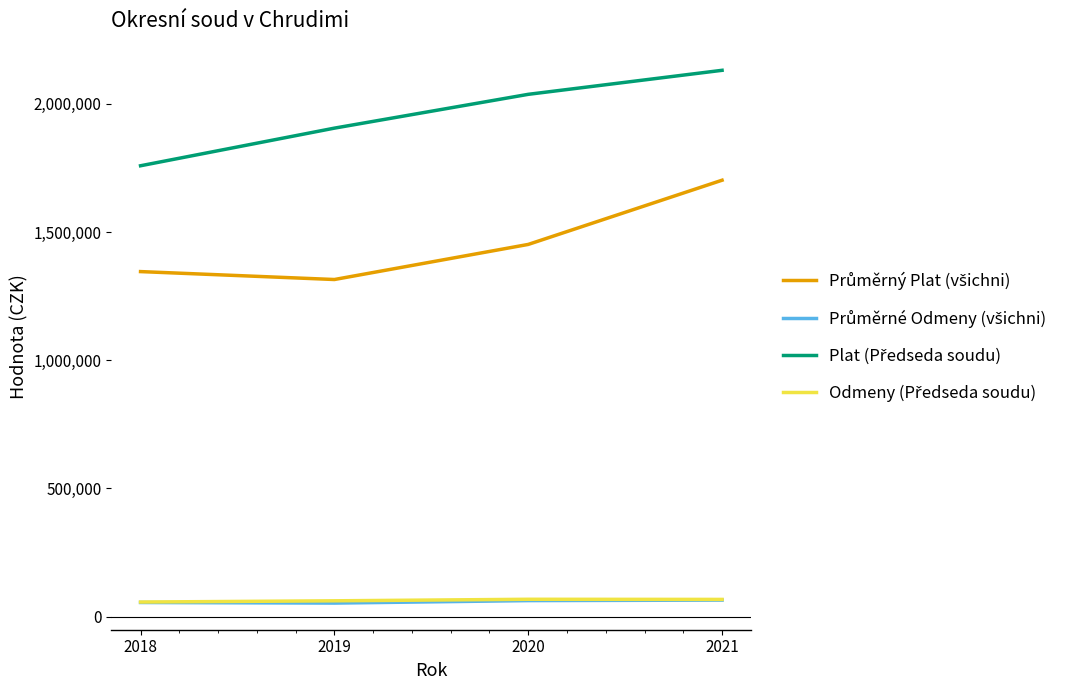

What is the spread (max minus min) of values at 2018?

1703703